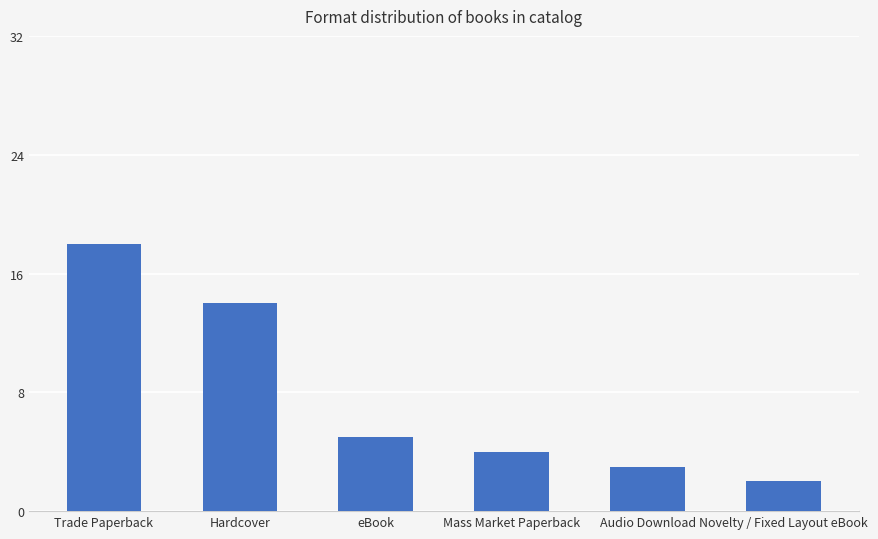

List the labels in order of value, largest first.

Trade Paperback, Hardcover, eBook, Mass Market Paperback, Audio Download, Novelty / Fixed Layout eBook